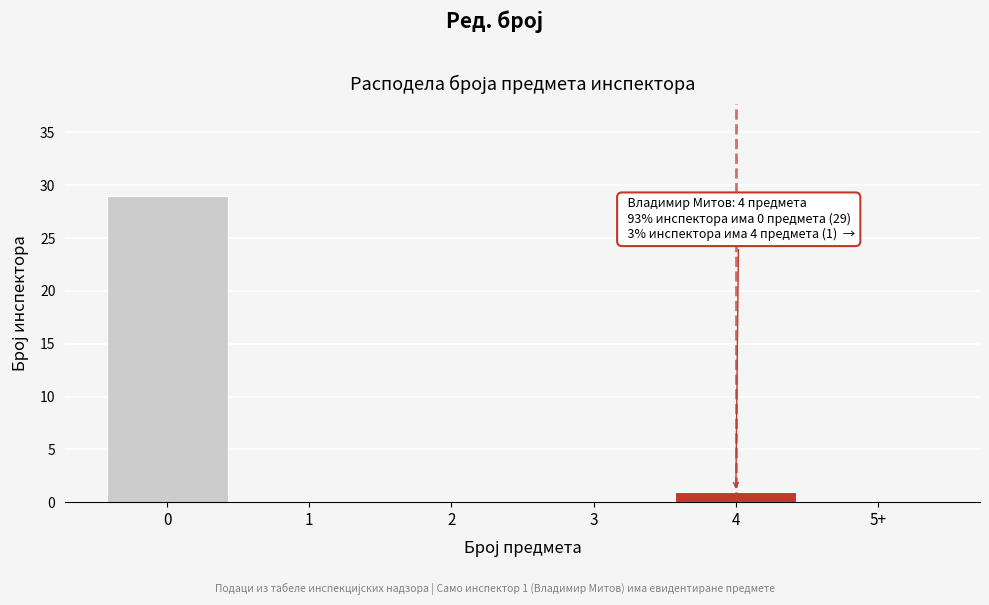

Reading left to right, extract all data points from this chart.

0=29	1=0	2=0	3=0	4=1	5+=0